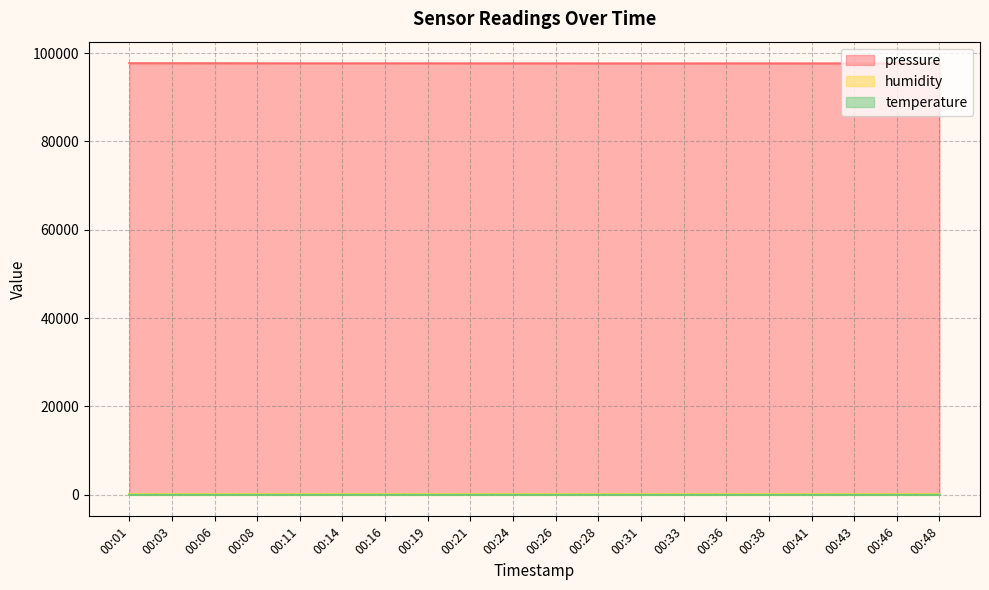

Which series has the largest total across all categories?

pressure